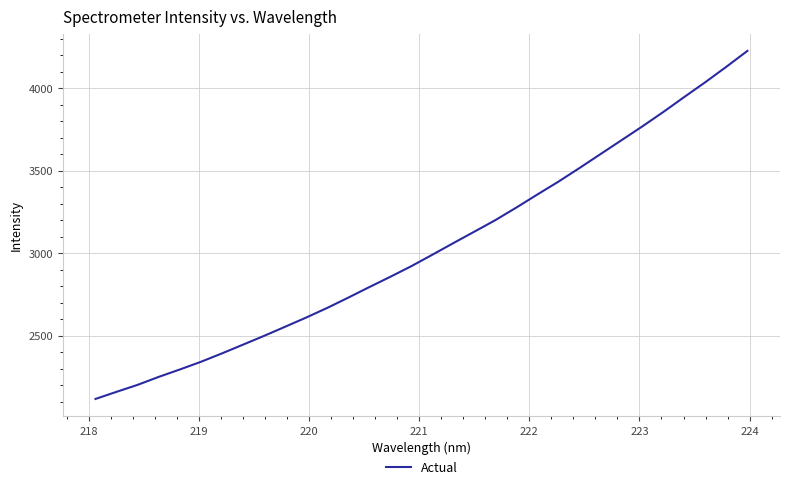

What is the greatest value displayed?

4227.8